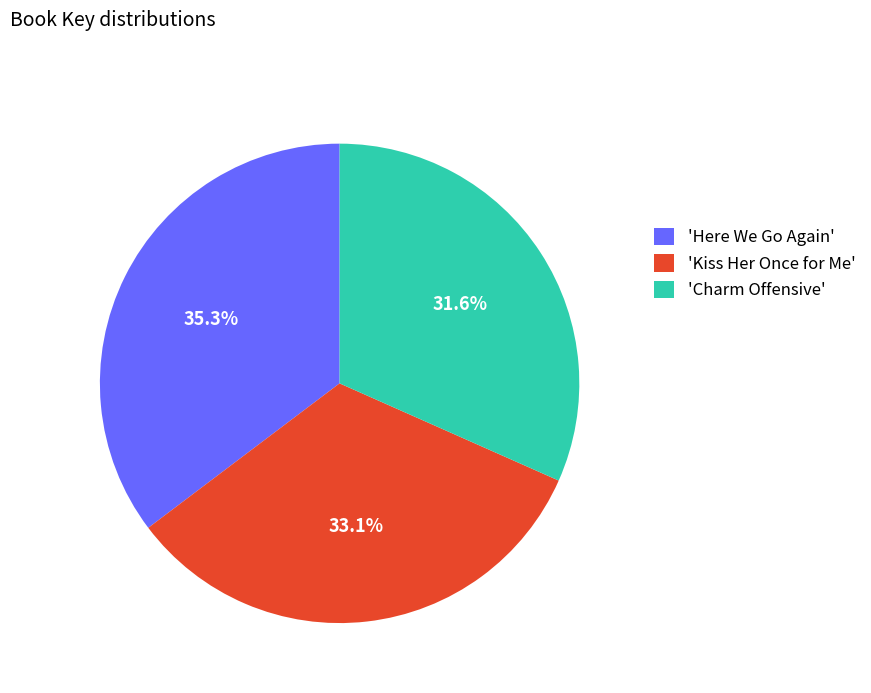

Is 'Here We Go Again' the majority of the pie?

No